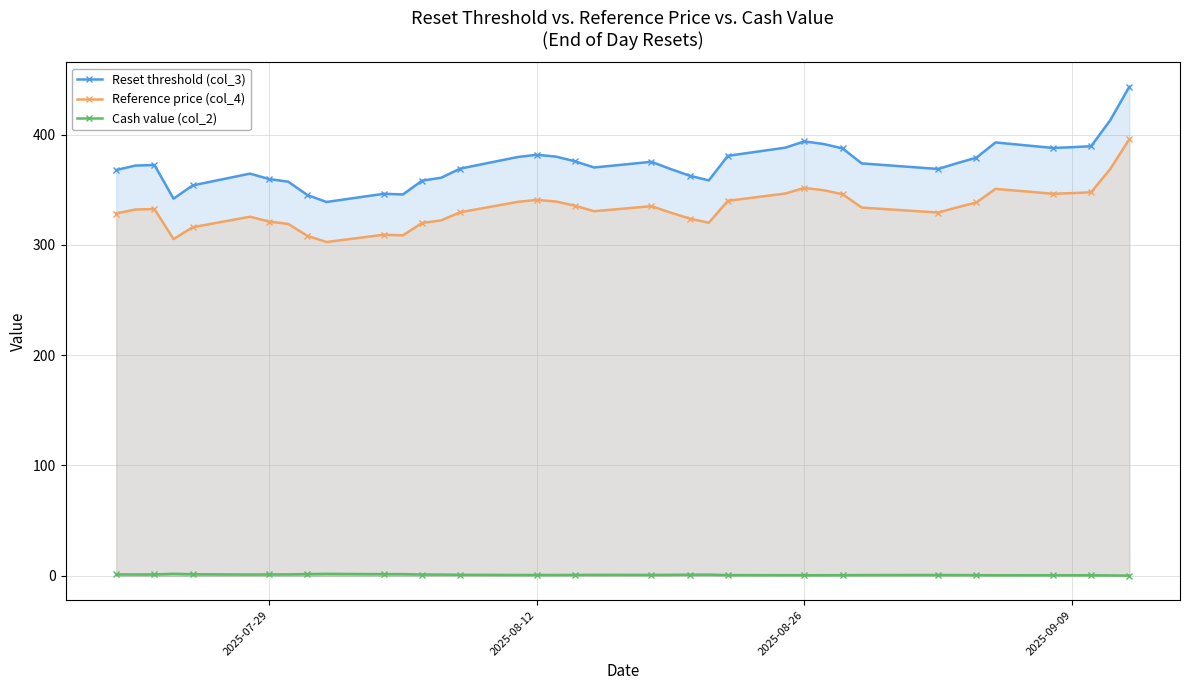

What is the smallest value displayed?

0.1